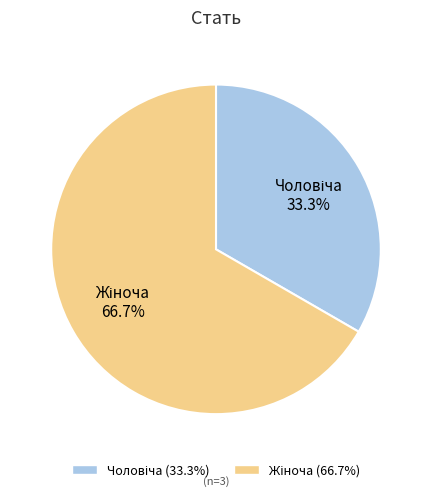

Is there a majority slice in this chart?

Yes